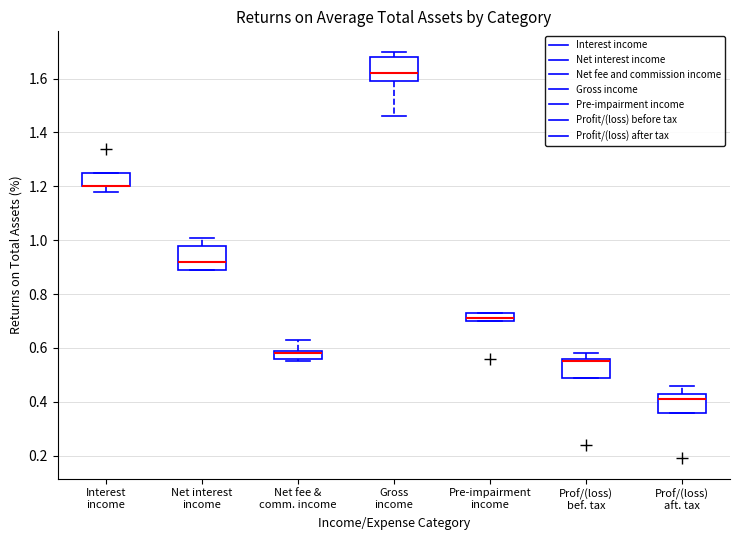

Where does the median line of the box for Pre-impairment income sit on the y-axis? The values are not printed on the chart, so give them approximately, as read against the axis.

0.72